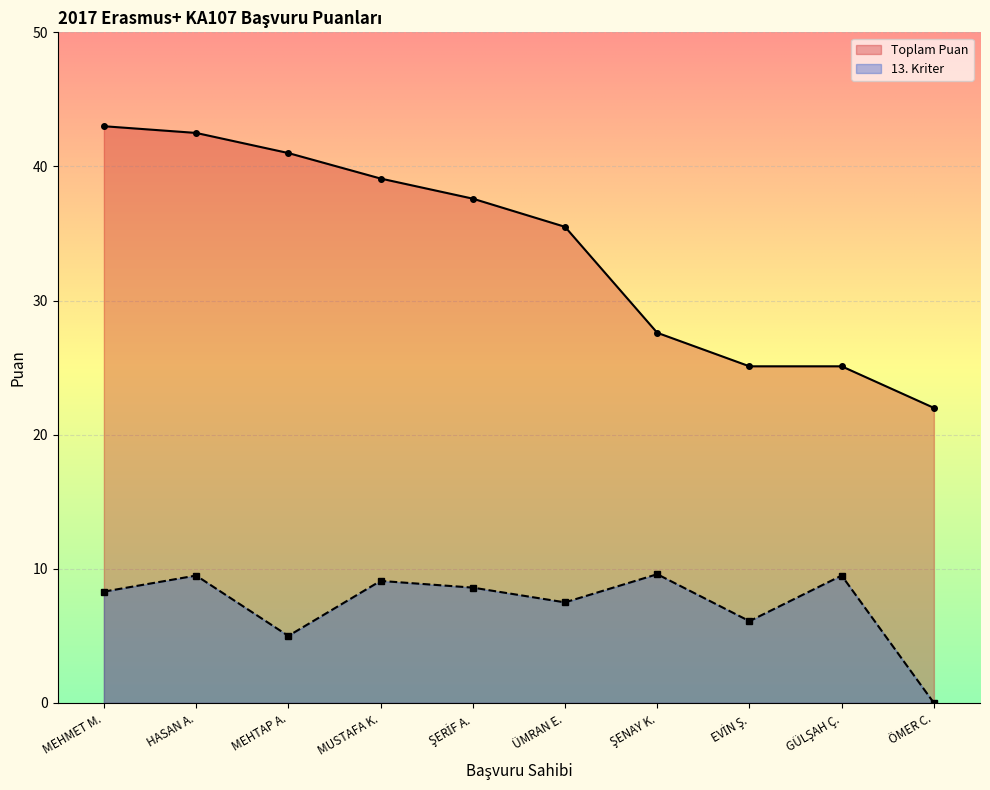

Which series has the widest spread of values?

Toplam Puan